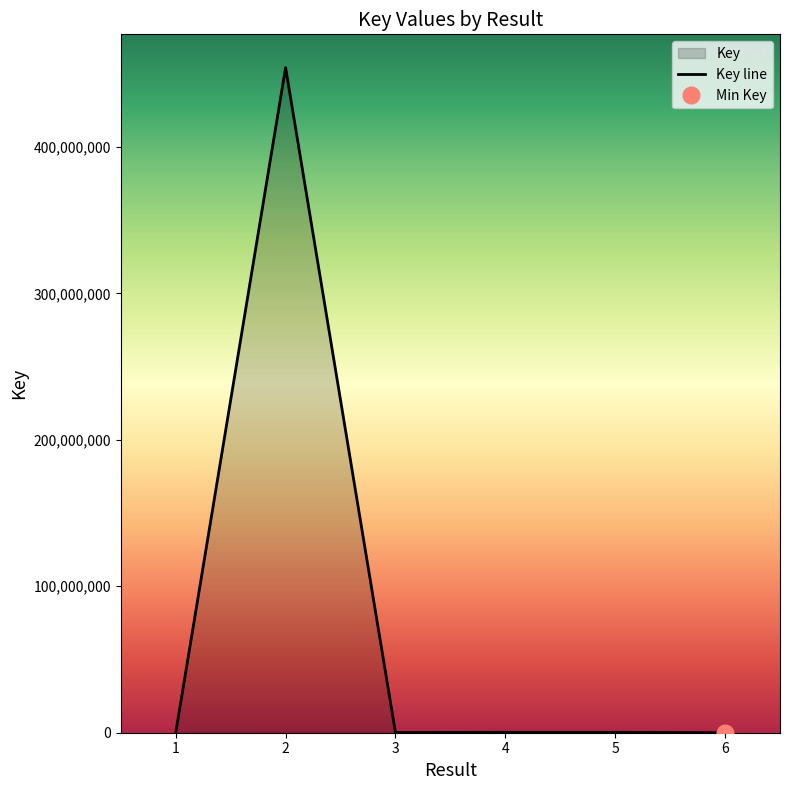

Does the chart display data point markers on the line(s)?

No